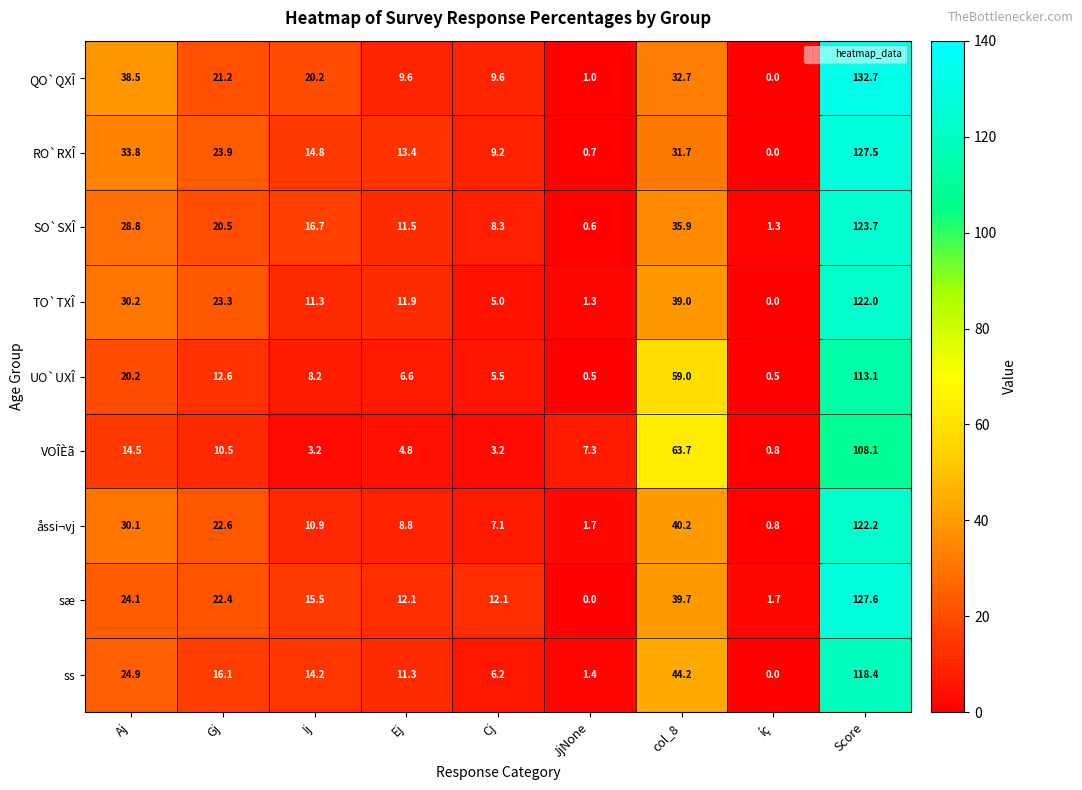

The value of UO`UXÎ at Aj is 8.5. True or false?

False